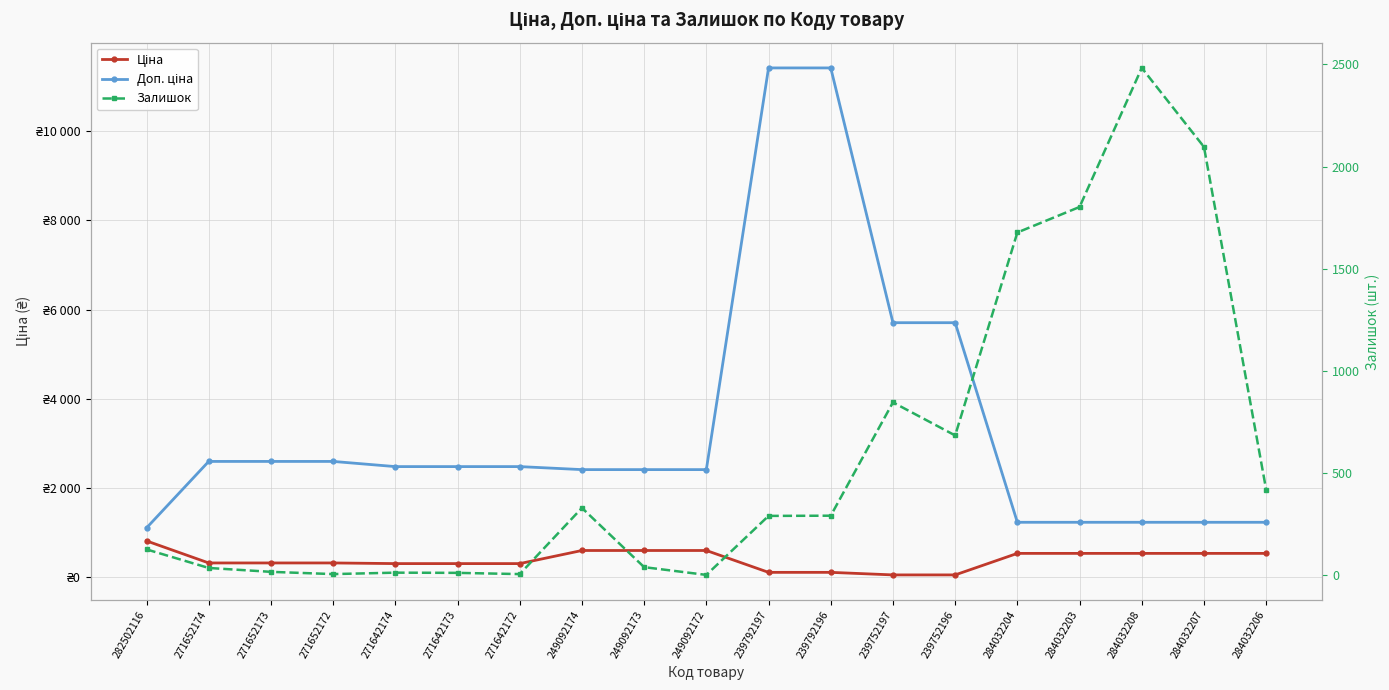

What is the difference between the maximum and minimum values in the Ціна series?

761.4